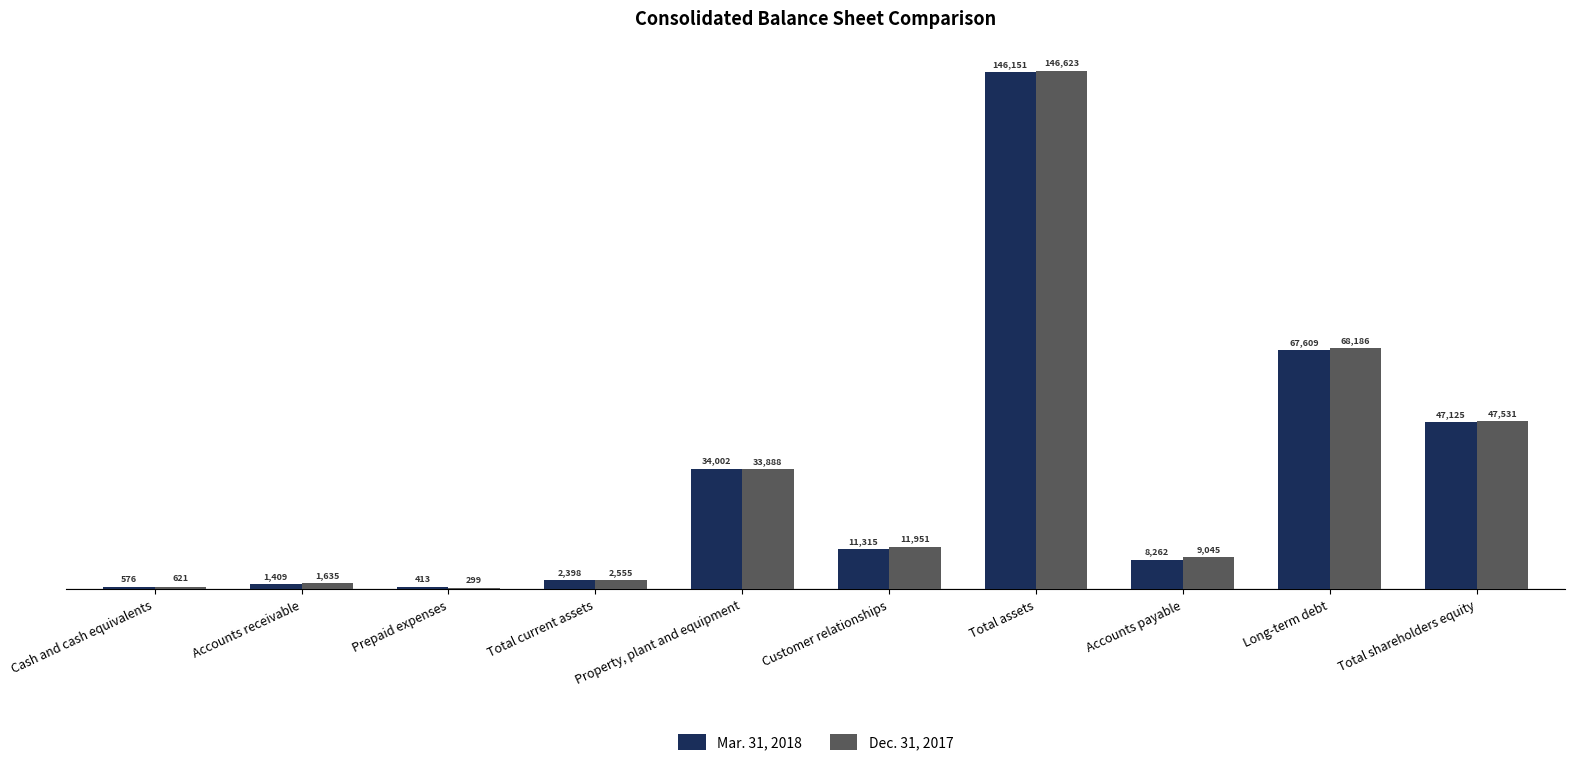

What is the approximate value of Mar. 31, 2018 at Property, plant and equipment?

34002